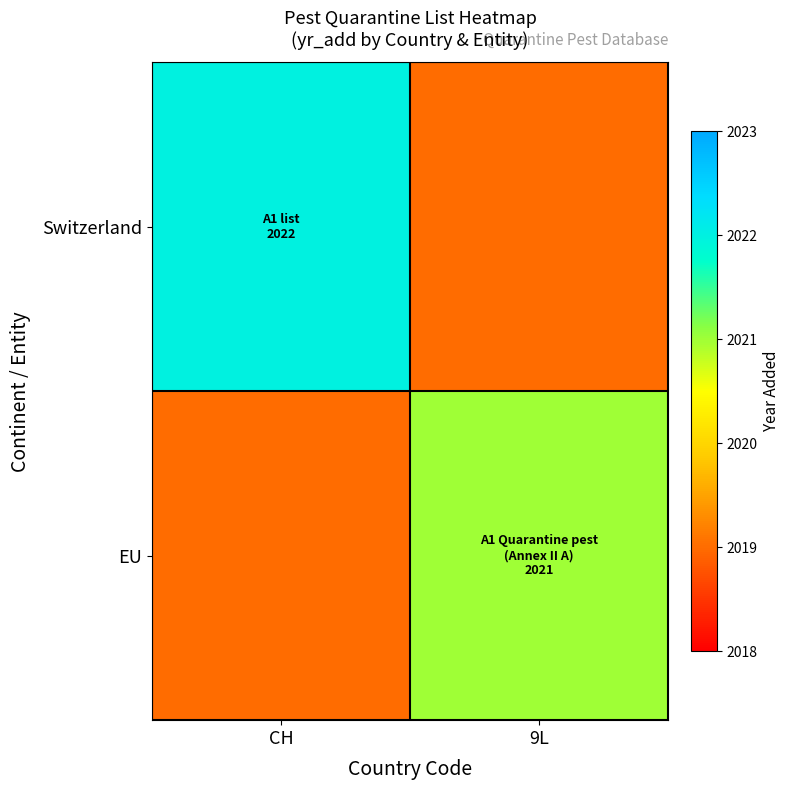

Which series has the widest spread of values?

Switzerland